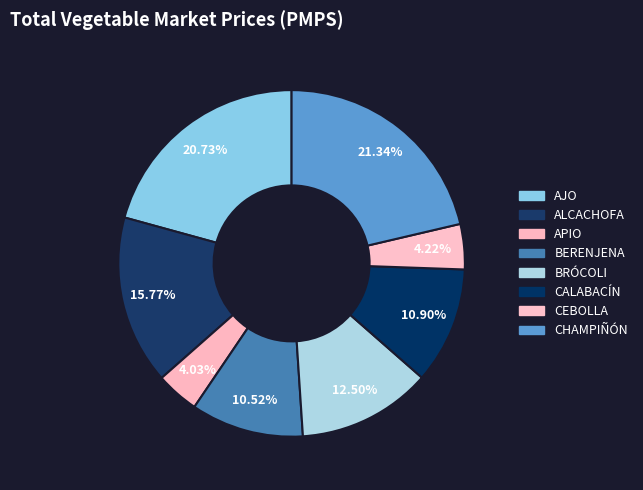

To the nearest percent, what is the difference between the BRÓCOLI and ALCACHOFA slice percentages?

3%